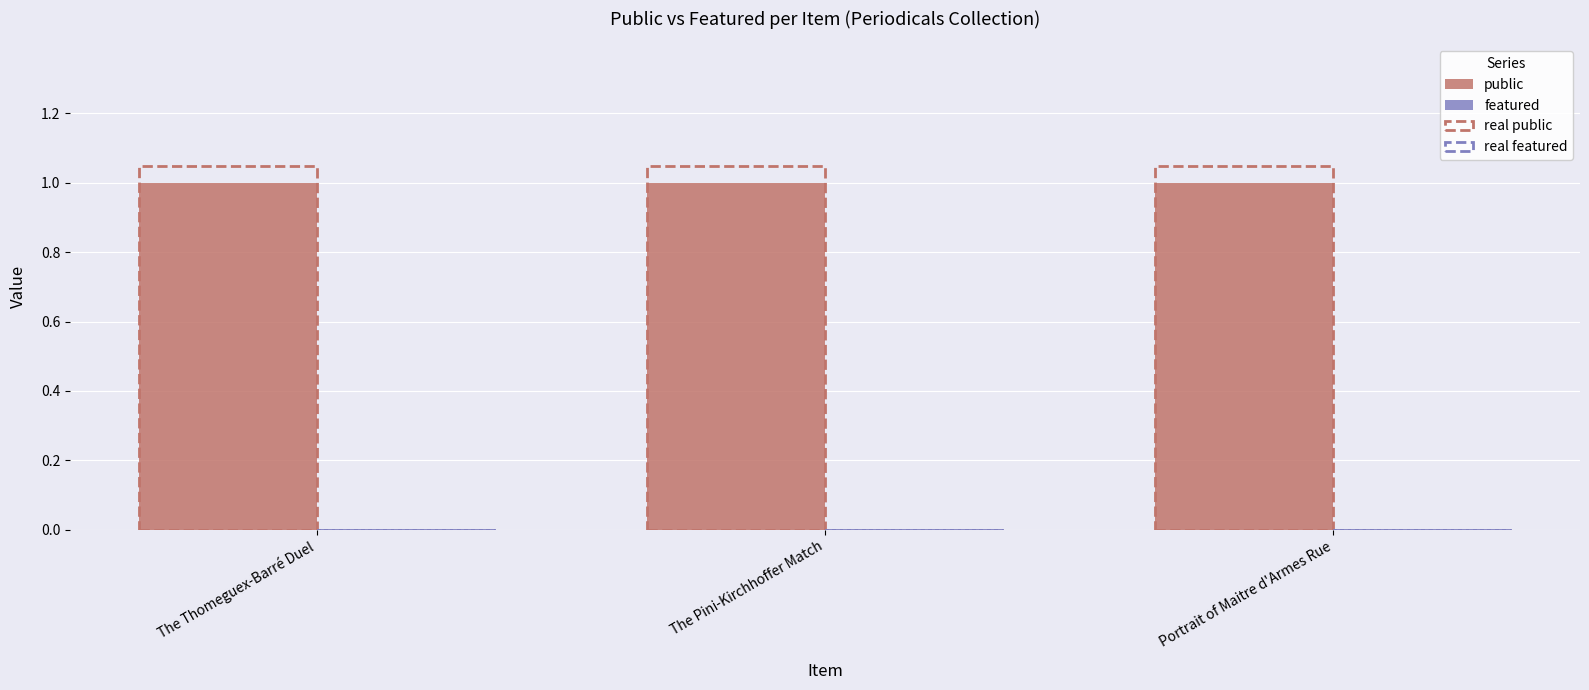

Does the chart contain any negative values?

No